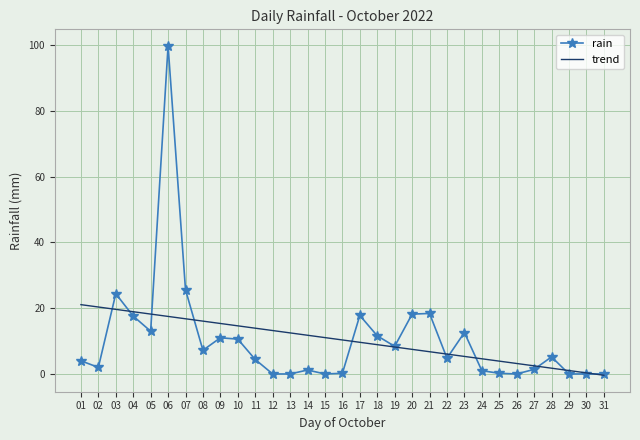

True or false: rain and trend cross at least once.

True